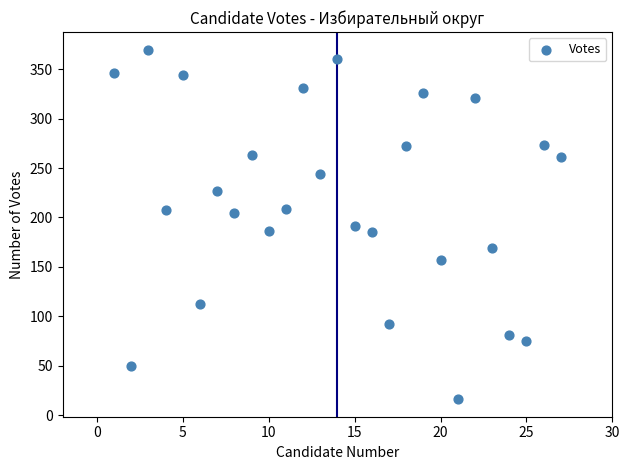

What is the range of Y values (max minus min)?

354